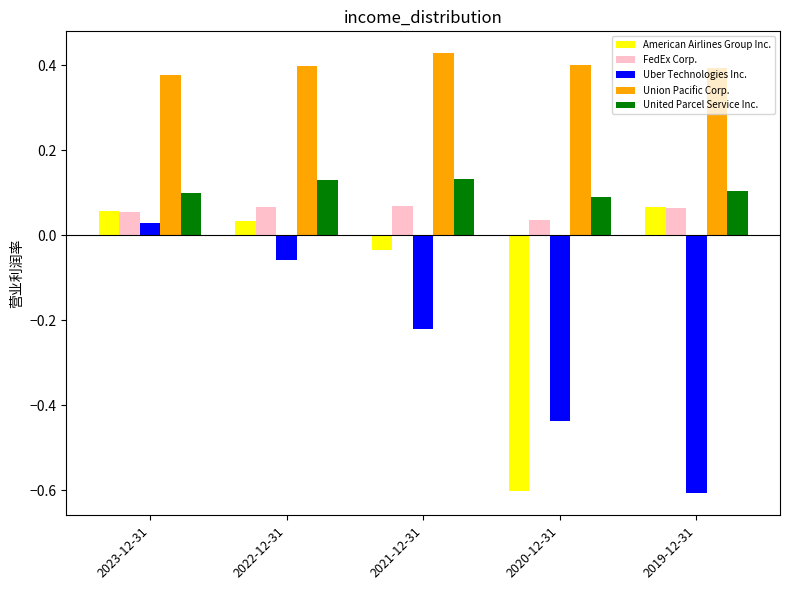

What is the label of the 4th bar from the right?

2022-12-31